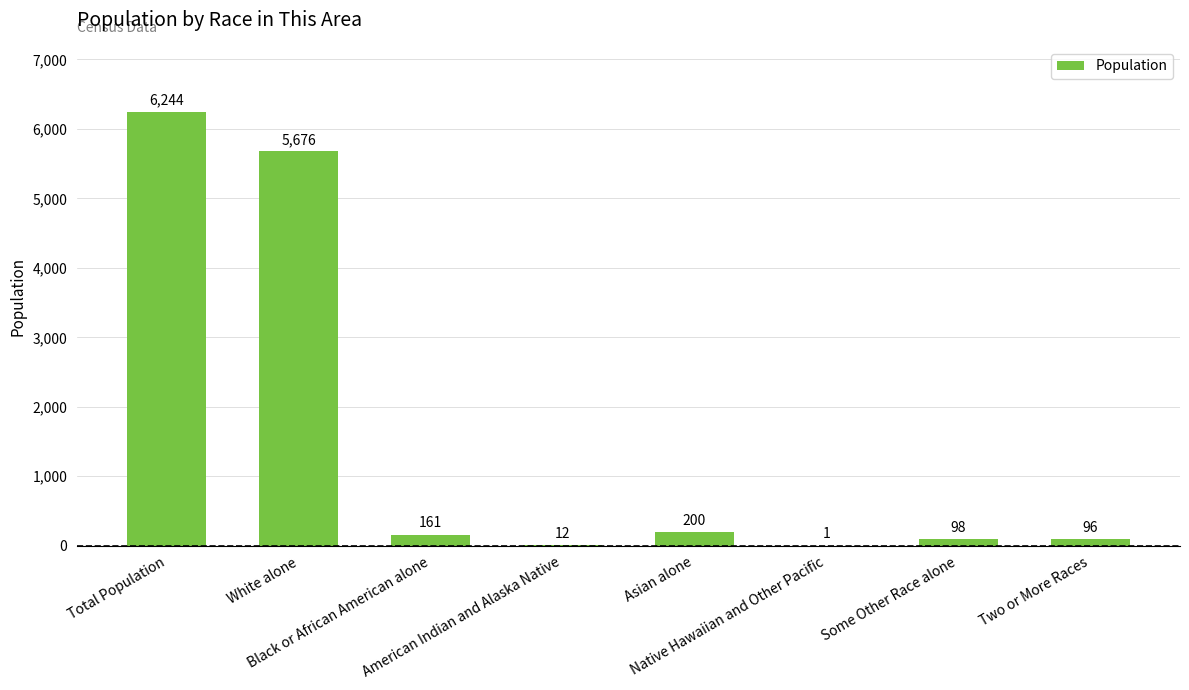

What is the maximum value shown in the chart?

6244